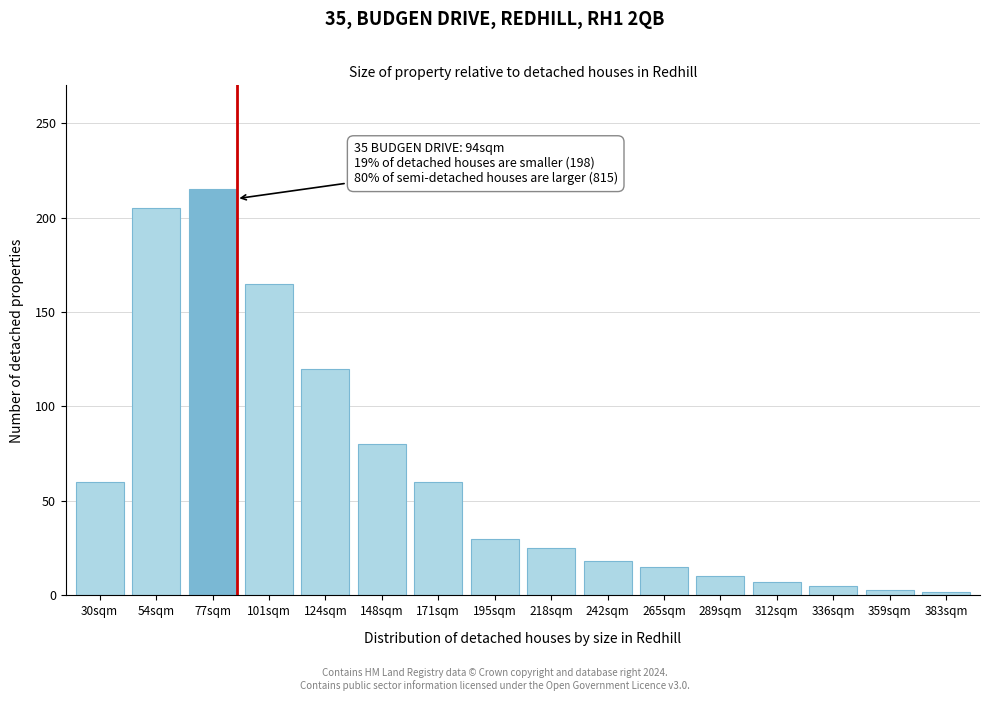

Between 148sqm and 265sqm, which is larger?

148sqm